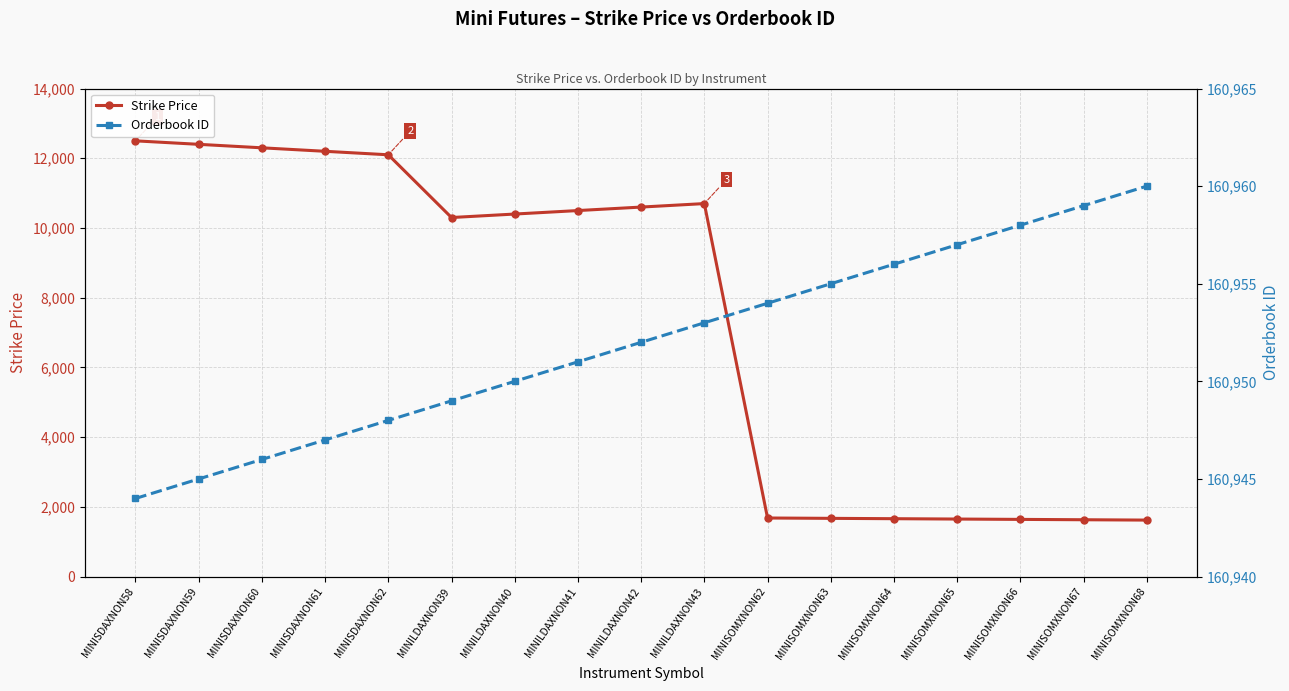

What is the total value across all series at MINISDAXNON59?

173345